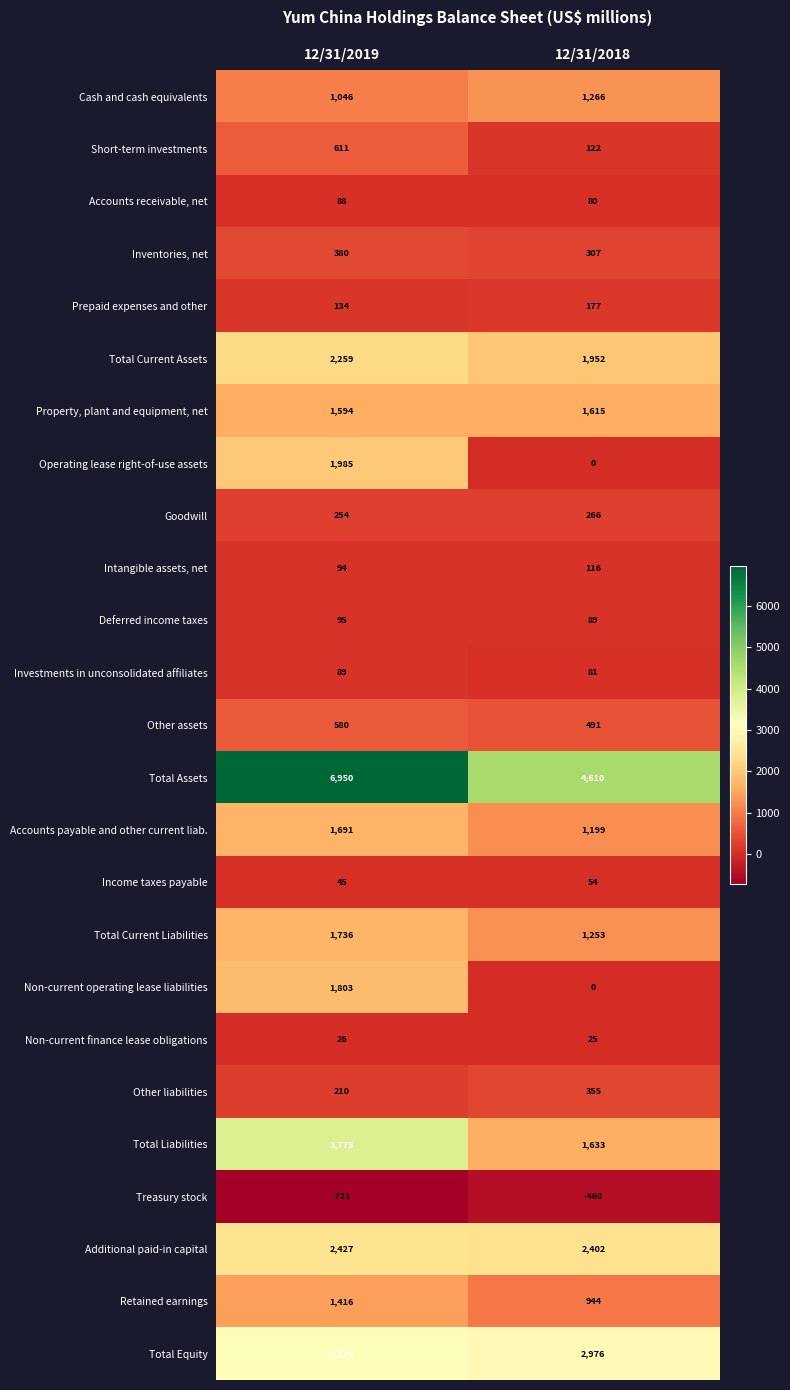

The Total Equity series shows 2976 at 12/31/2018. True or false?

True